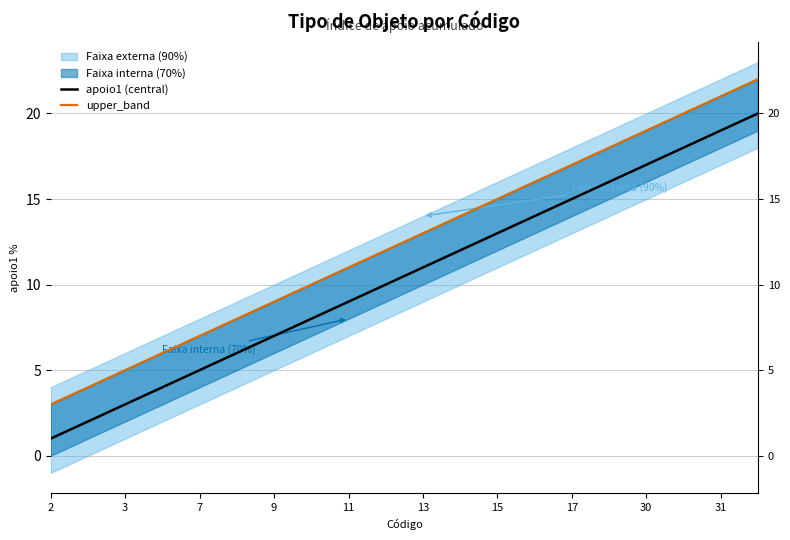

What is the difference between the maximum and minimum values in the upper_band series?

19